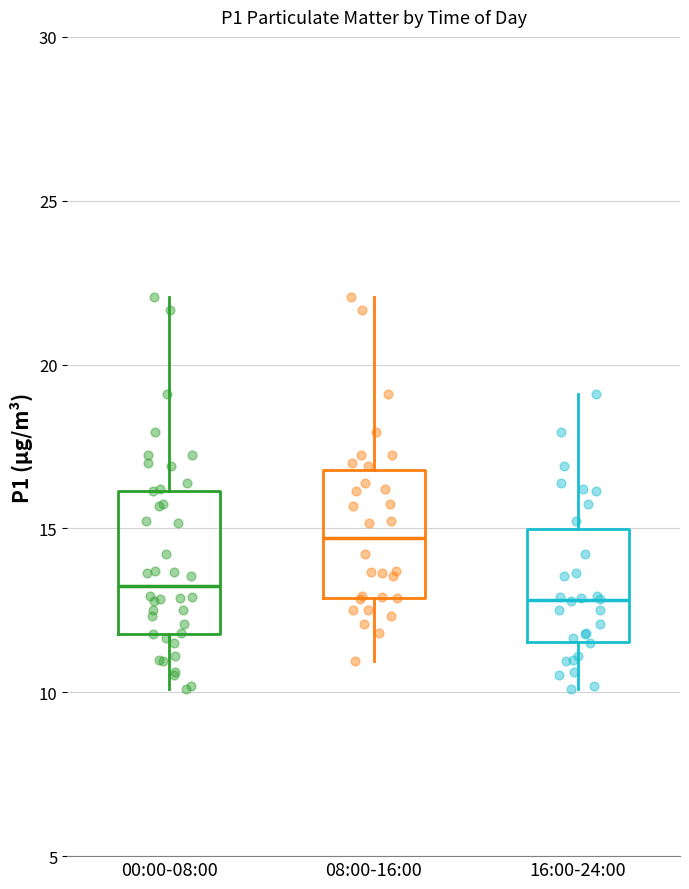

Where is the lower edge of the box for 08:00-16:00 on the y-axis? The values are not printed on the chart, so give them approximately, as read against the axis.

13.0